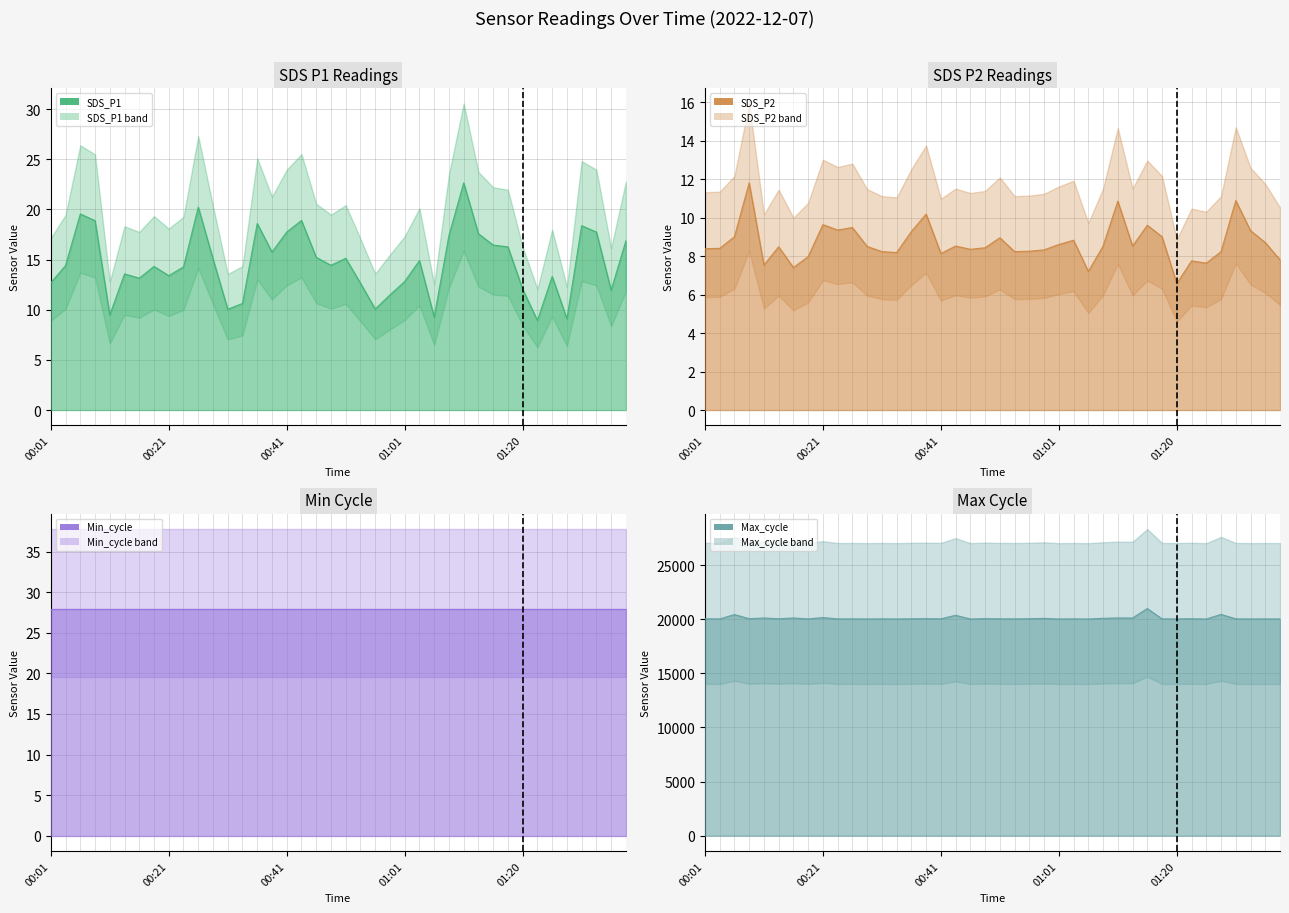

What is the value of the SDS_P1 point at the 40th from the left?

16.9